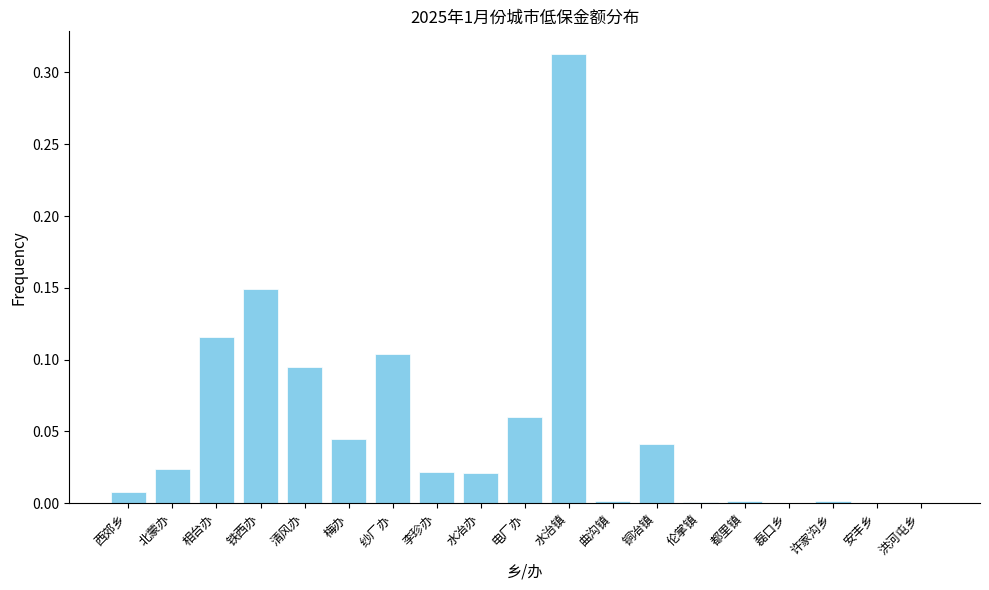

What is the sum of all values?

1.0